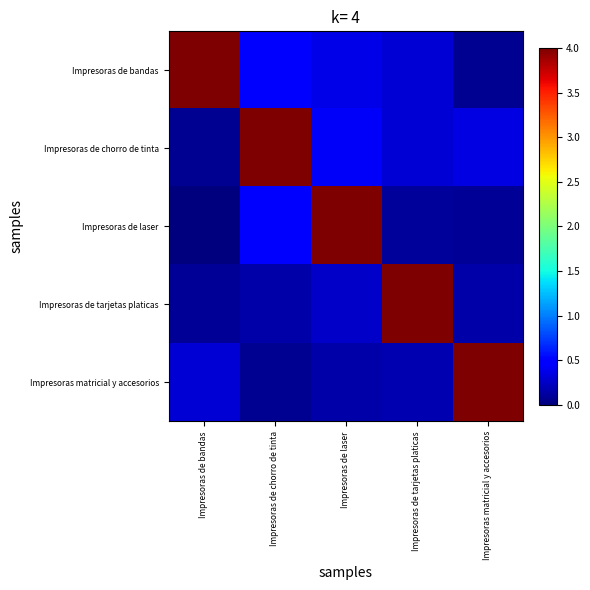

Which series has the largest range (max minus min)?

Impresoras de laser